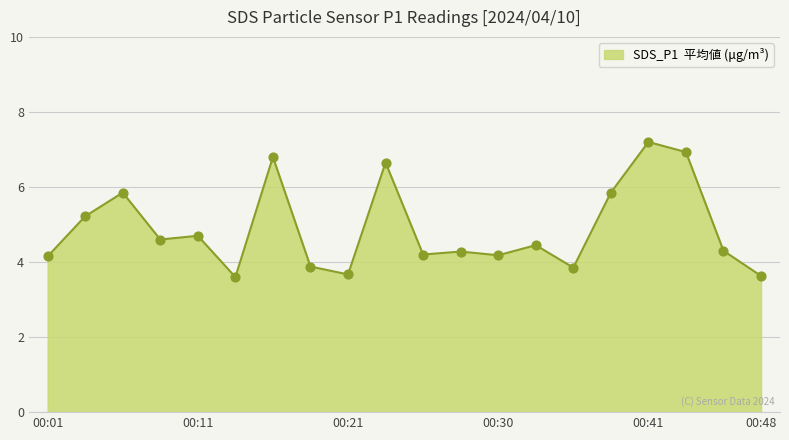

What is the greatest value displayed?

7.2